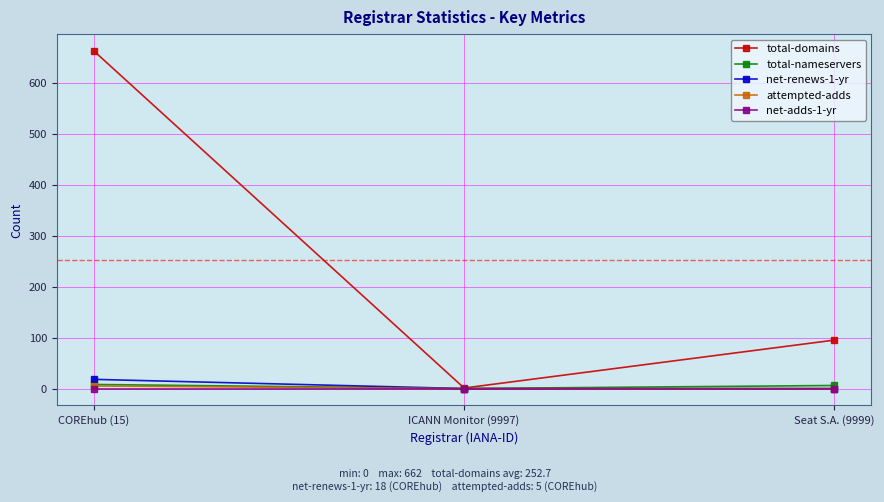

What is the difference between the highest and lowest values at COREhub (15)?

662